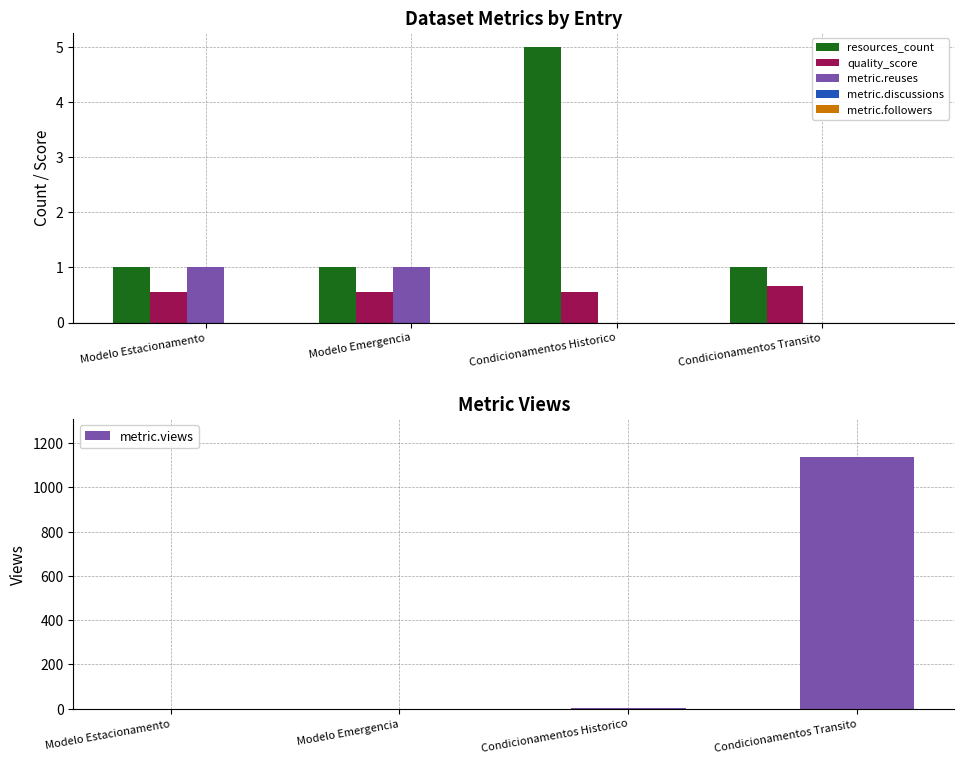

True or false: resources_count has a value of 1.0 at Modelo Emergencia.

True